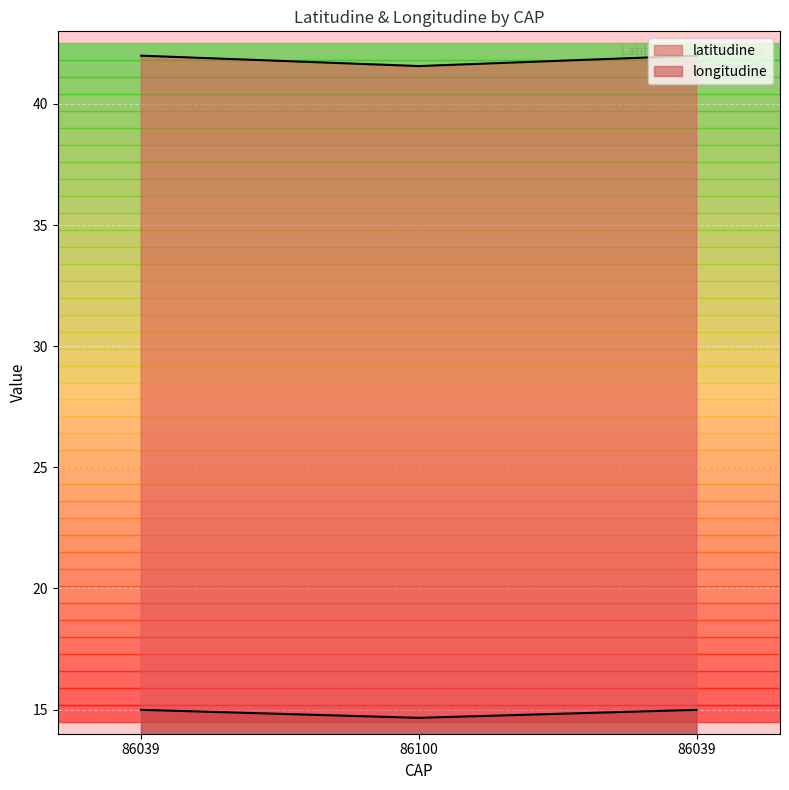

Rank the series by their average value, from lowest to highest.

longitudine, latitudine